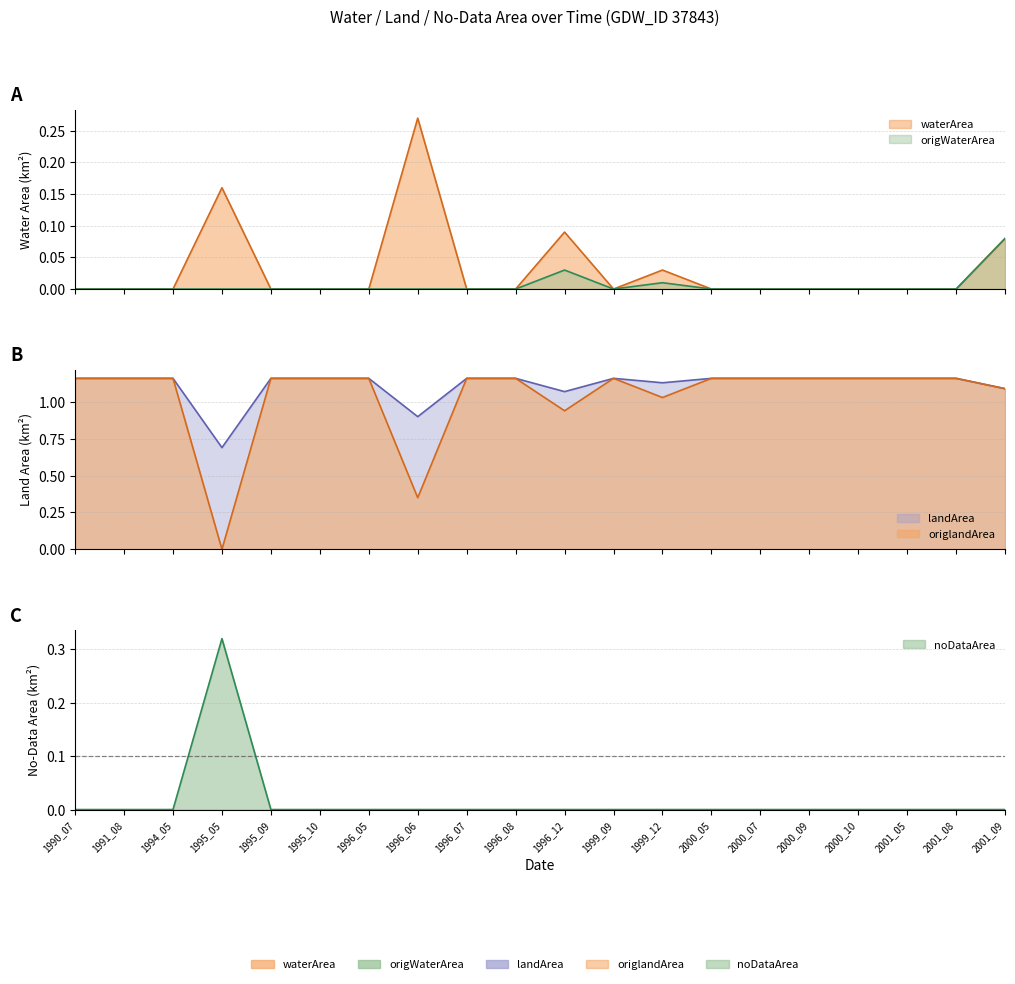

What is the value of the landArea point at the 6th from the left?

1.2